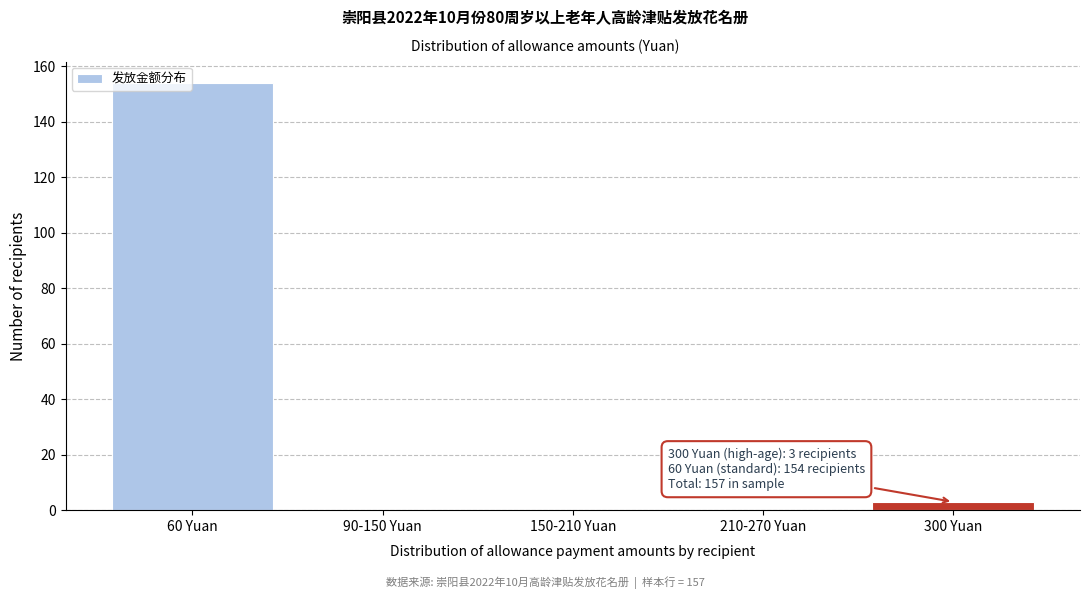

Reading right to left, transcribe all the data shown in this chart.

300 Yuan=3	210-270 Yuan=0	150-210 Yuan=0	90-150 Yuan=0	60 Yuan=154